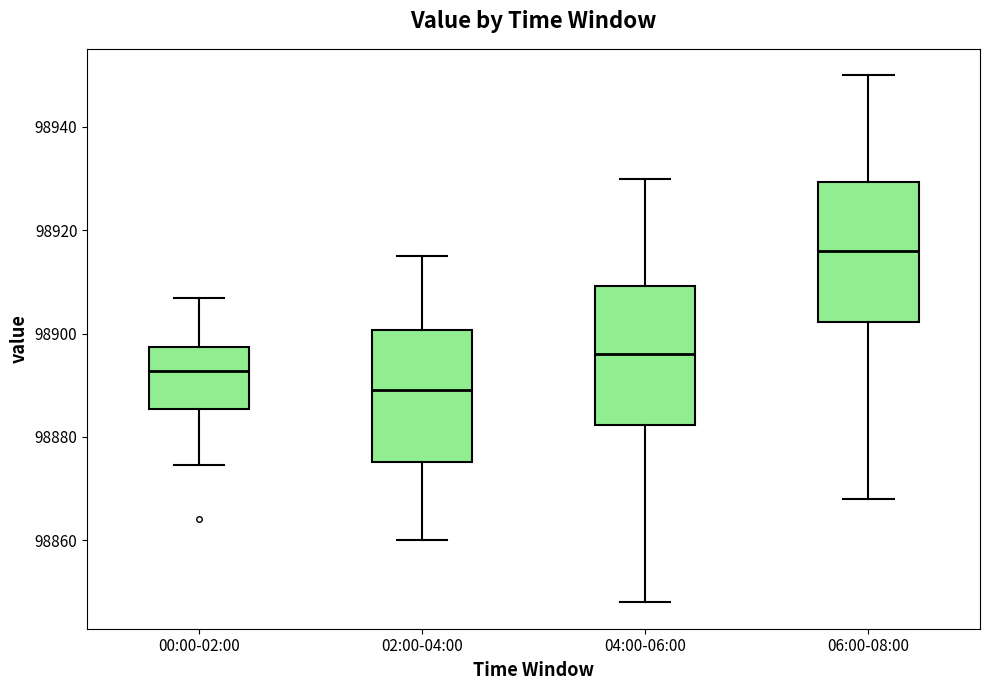

Where is the upper edge of the box for 04:00-06:00 on the y-axis? The values are not printed on the chart, so give them approximately, as read against the axis.

98910